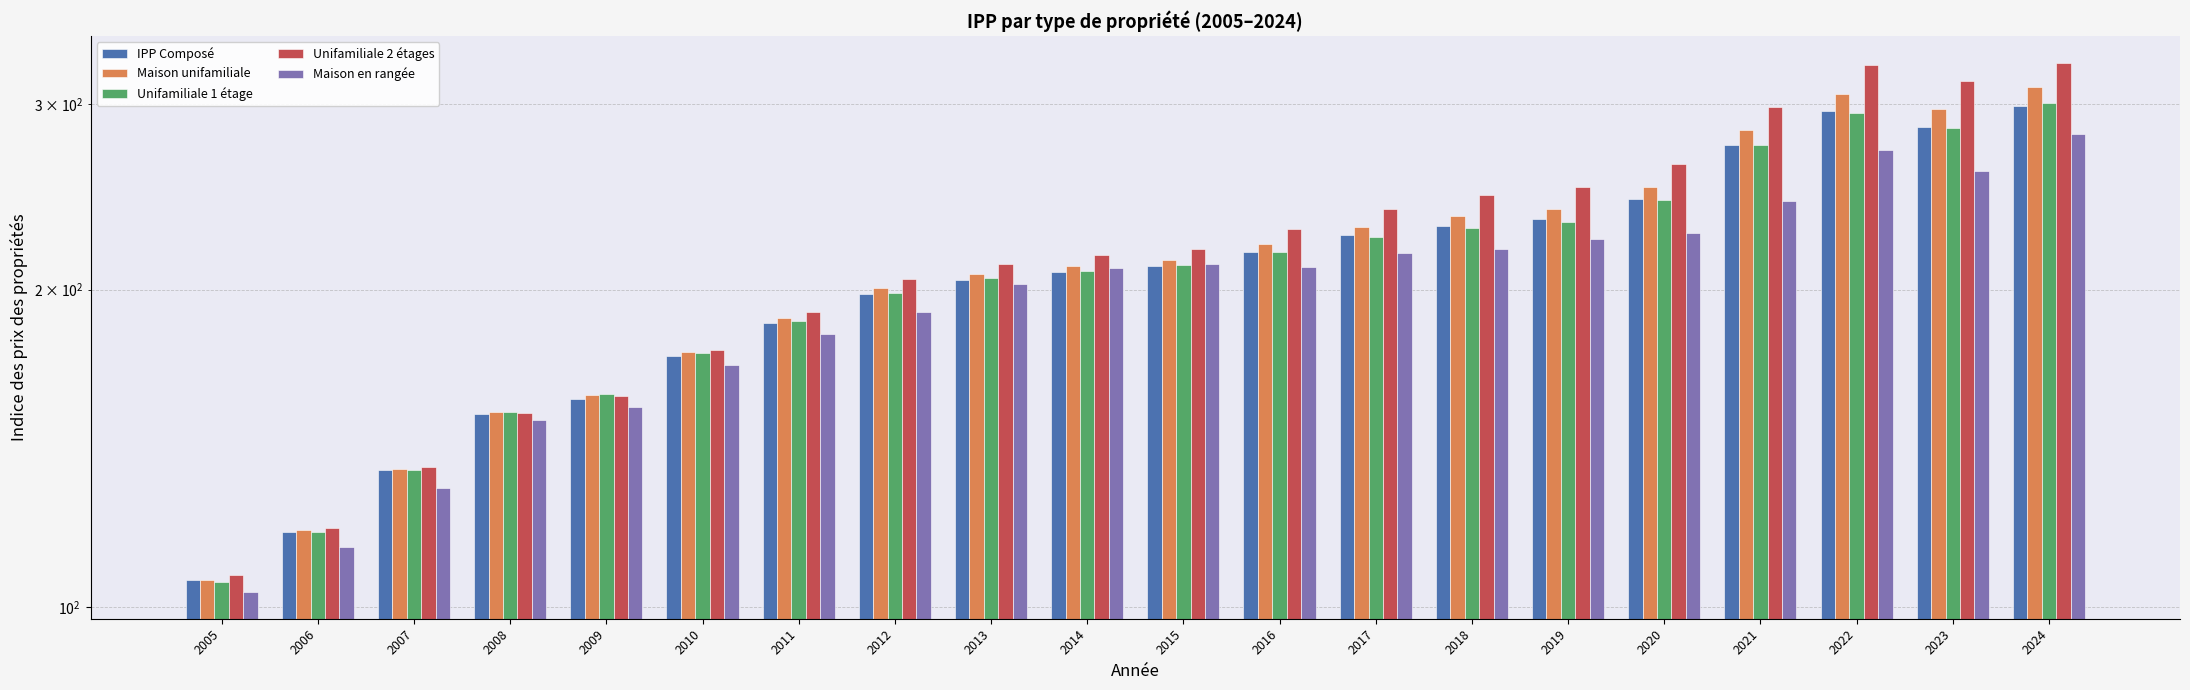

What are all the series names shown in the legend?

IPP Composé, Maison unifamiliale, Unifamiliale 1 étage, Unifamiliale 2 étages, Maison en rangée